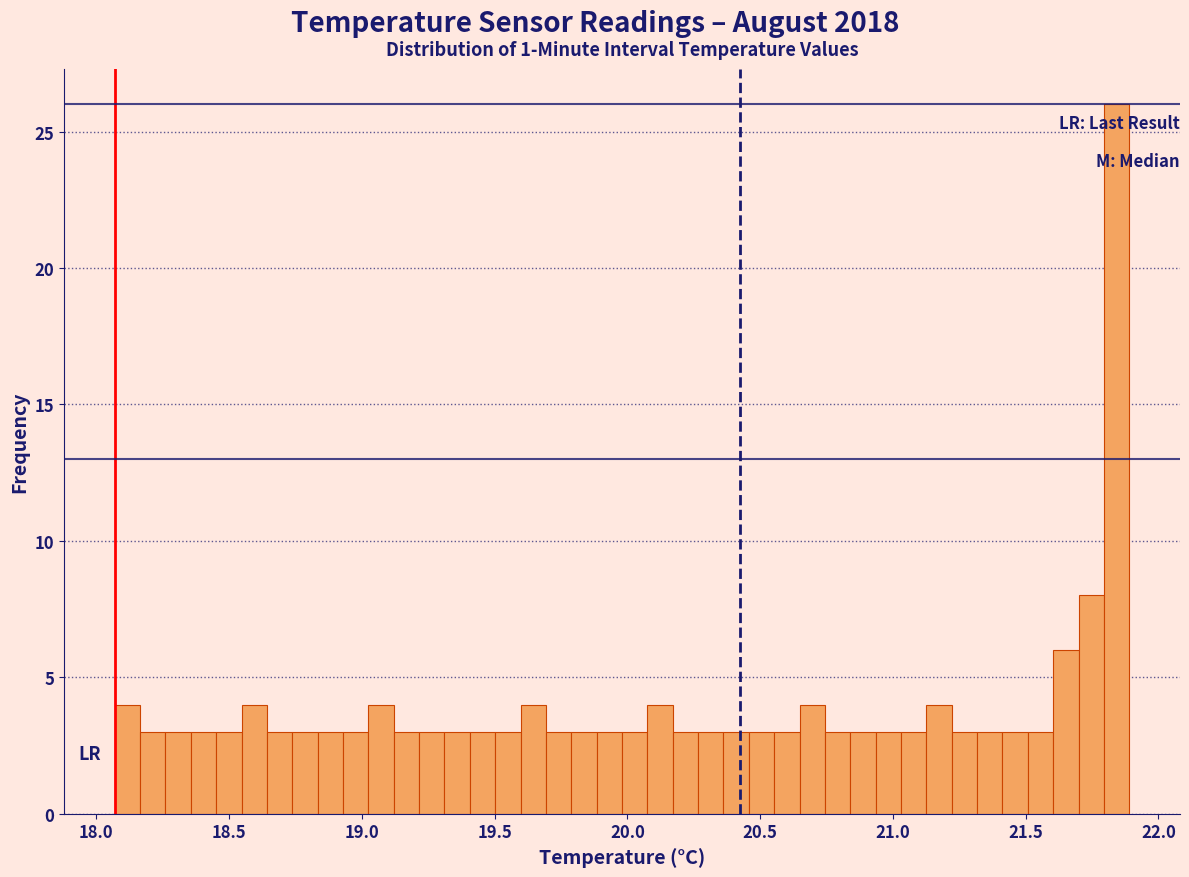

Around what value on the x-axis is the tallest bar? Give the approximate position of its centre, as read against the axis.

21.85